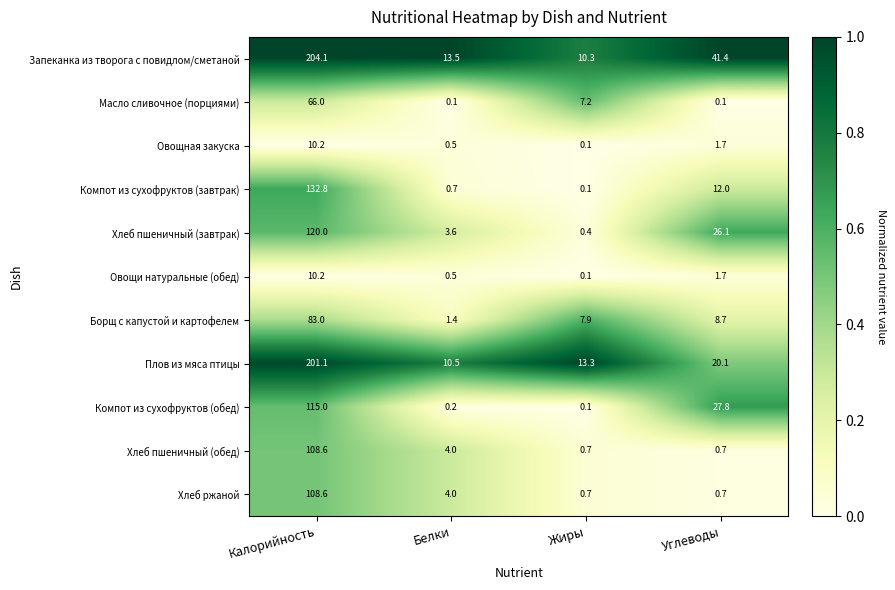

Which series has the largest range (max minus min)?

Запеканка из творога с повидлом/сметаной